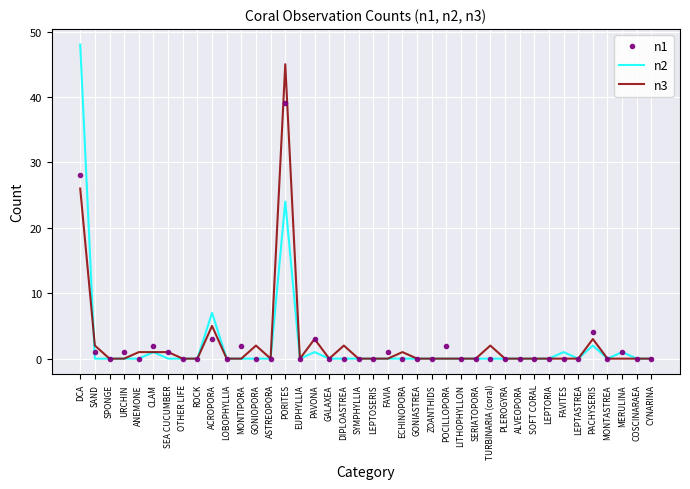

Is it true that n3 equals -22 at URCHIN?

False